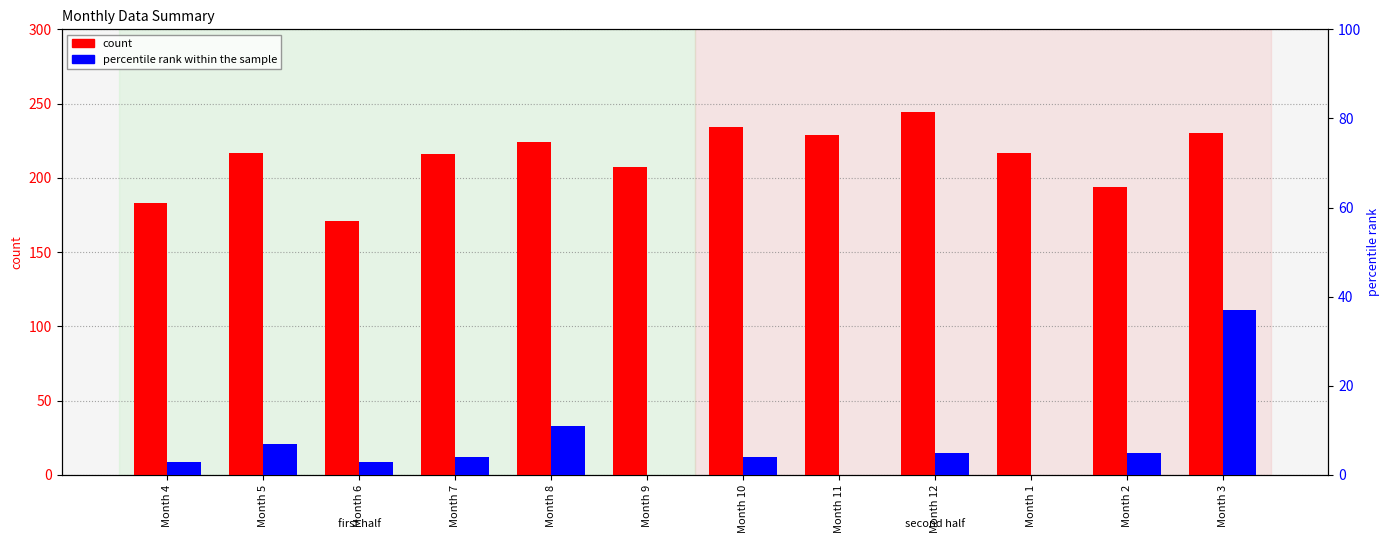

How many values in percentile rank within the sample are above zero?

9